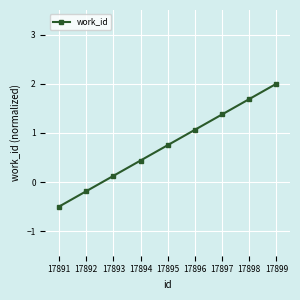

Where is the data nearest to the value 0?

17893